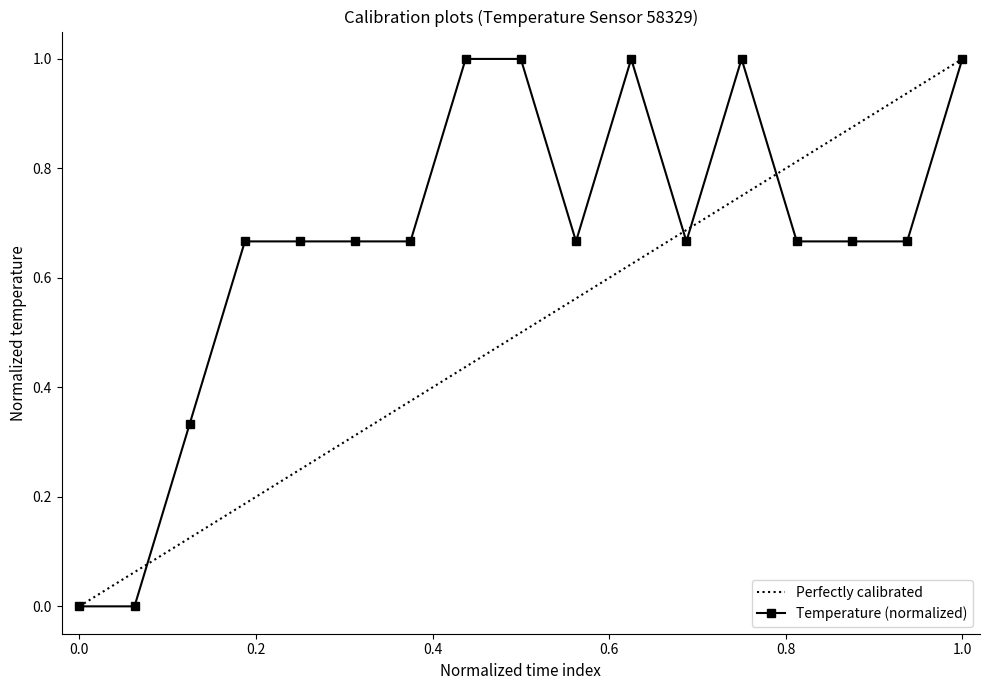

The value of Temperature (normalized) at 1.0 is 1.0. True or false?

True